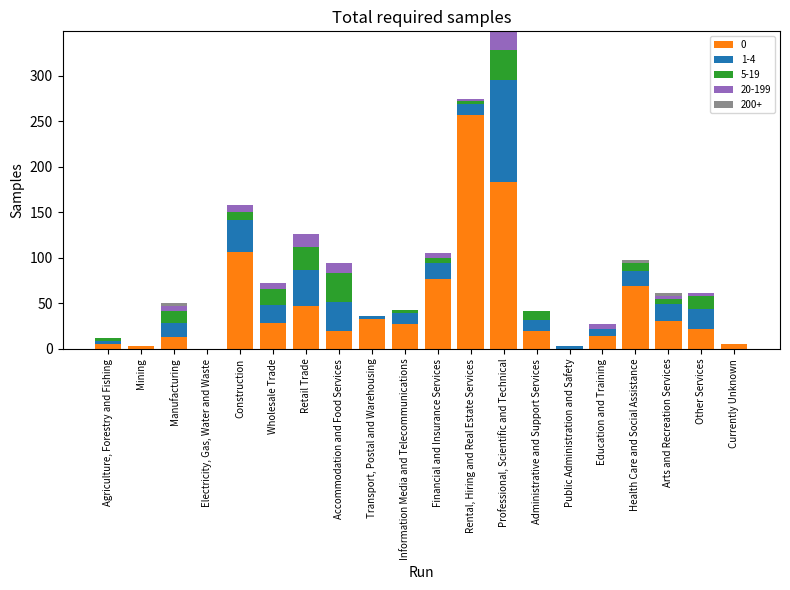

Does the chart contain stacked bars?

Yes